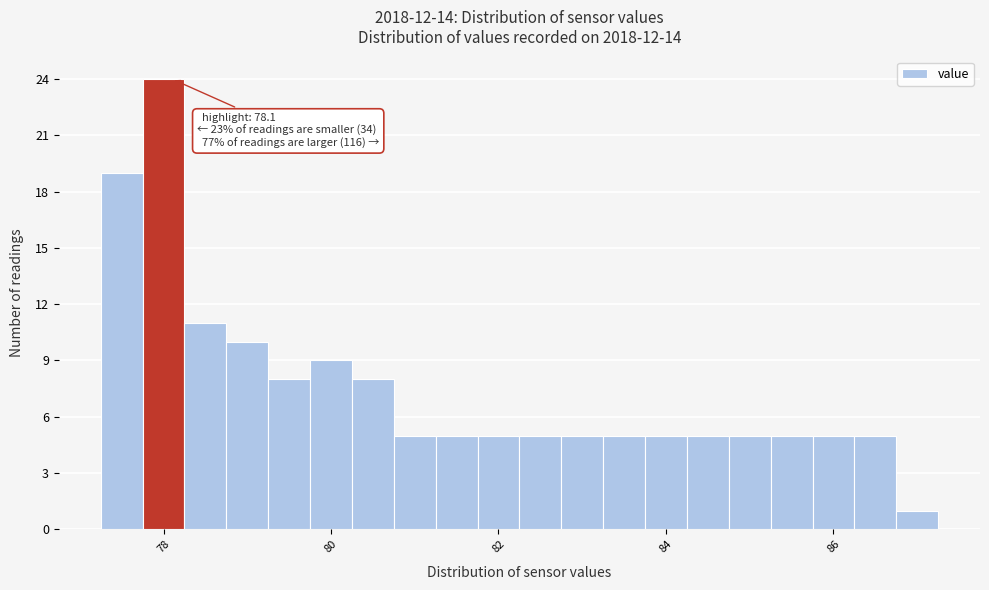

Read against the x-axis, roughly where is the centre of the tallest bar?

78.0